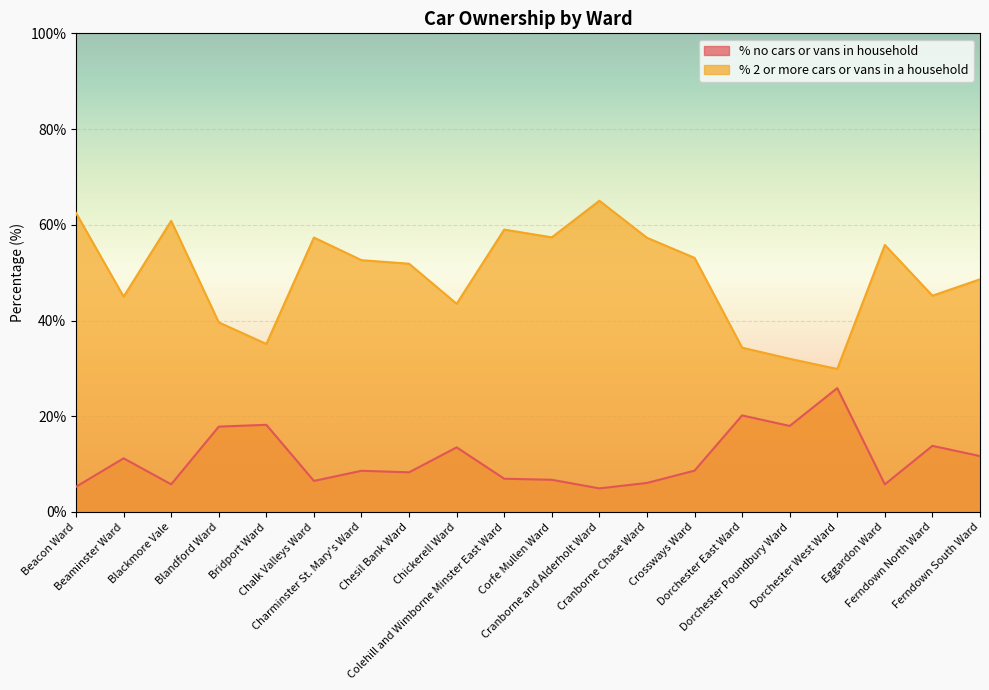

What is the label of the 8th point from the right?

Cranborne Chase Ward